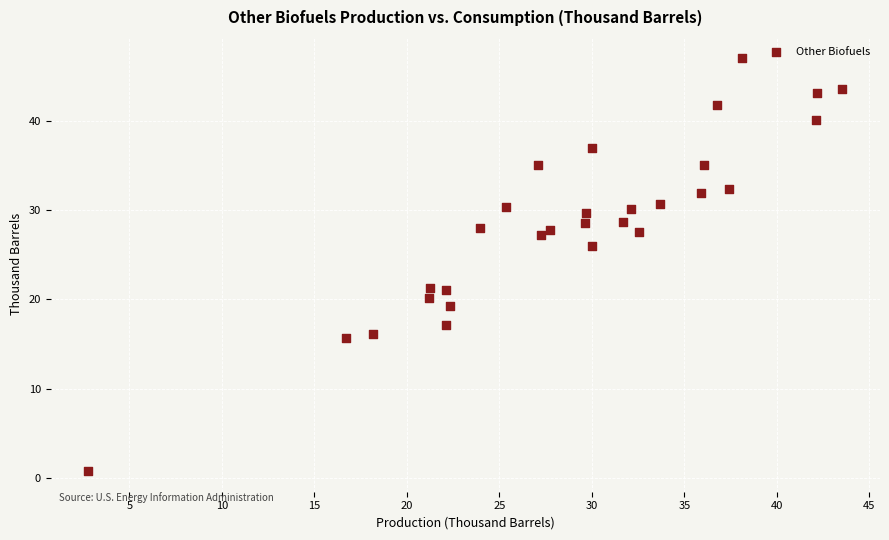

What is the range of Y values (max minus min)?

46.3